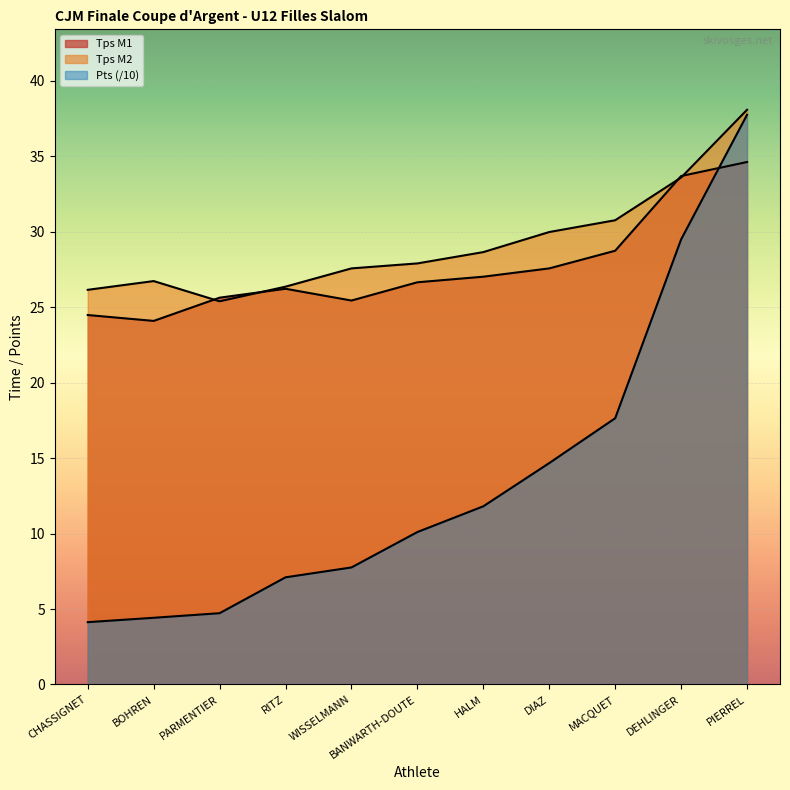

List the labels in order of Tps M1 value, smallest first.

BOHREN, CHASSIGNET, WISSELMANN, PARMENTIER, RITZ, BANWARTH-DOUTE, HALM, DIAZ, MACQUET, DEHLINGER, PIERREL